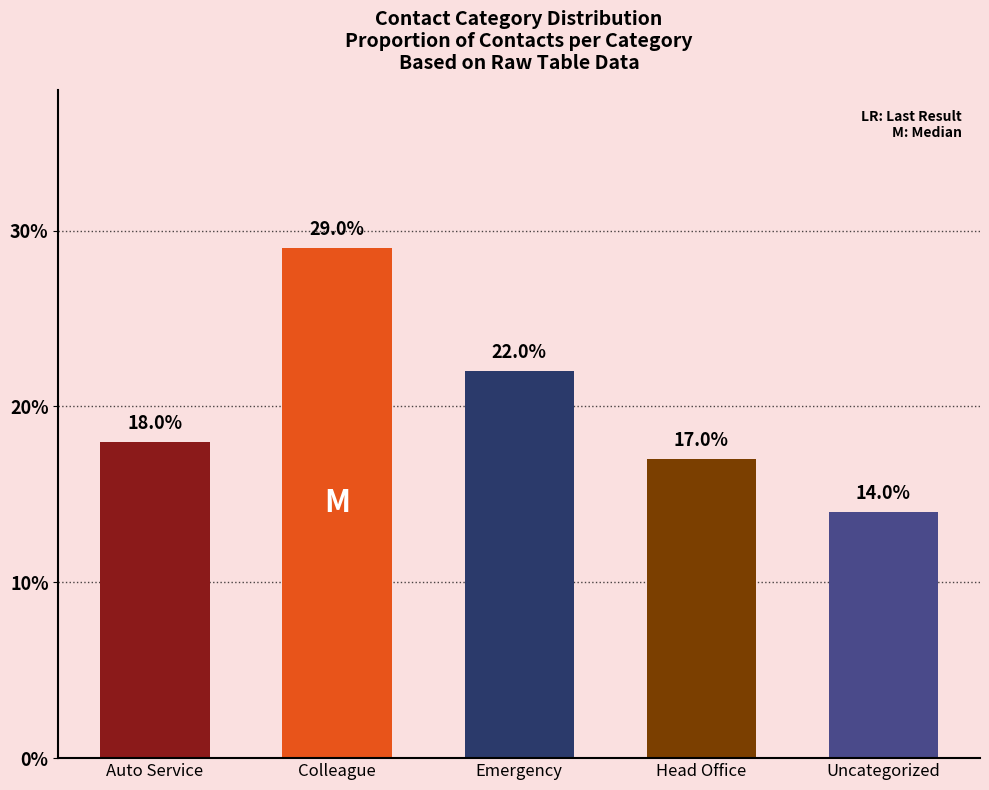

What is the maximum value shown in the chart?

29.0